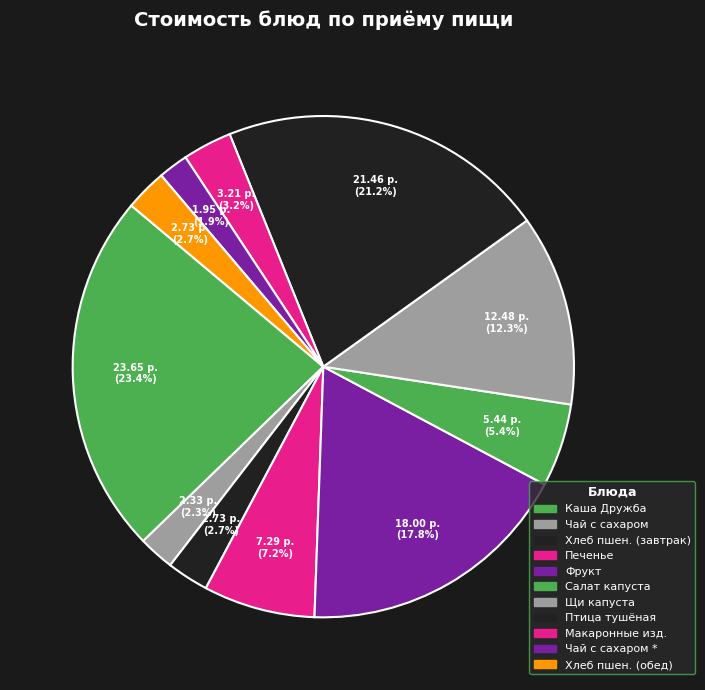

To the nearest percent, what is the average slice percentage?

9%